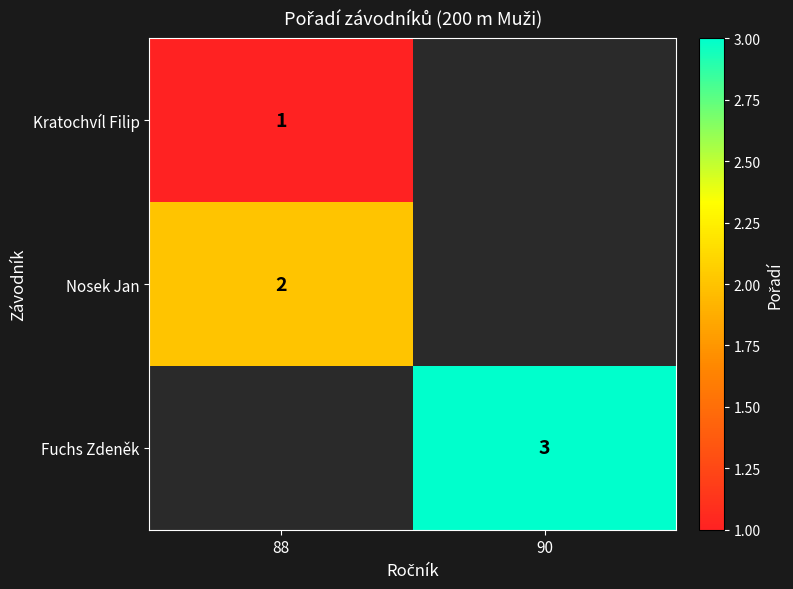

Is it true that Fuchs Zdeněk equals 1.4 at 90?

False